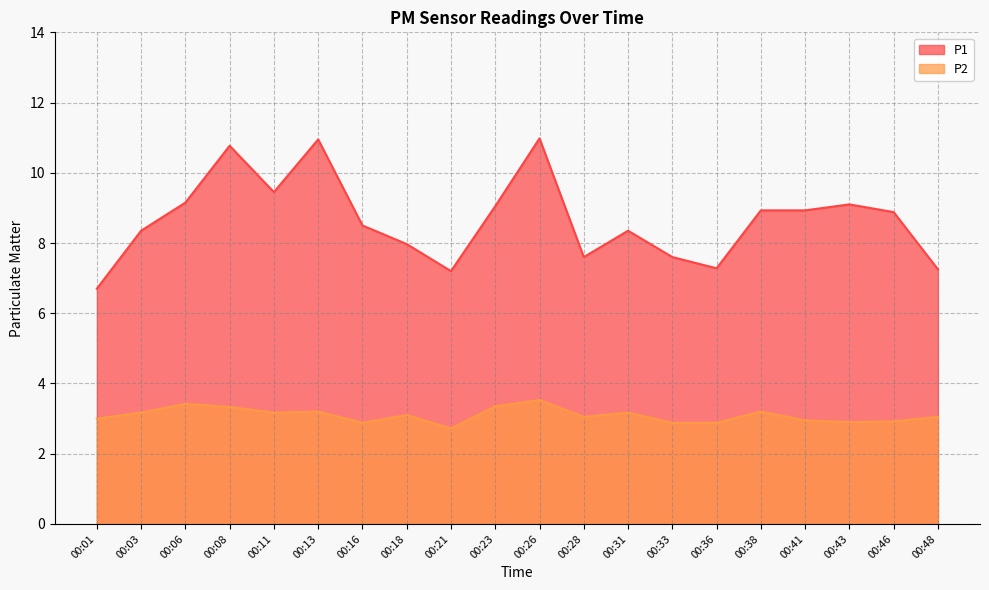

At which category does P2 reach its first local peak?

00:06